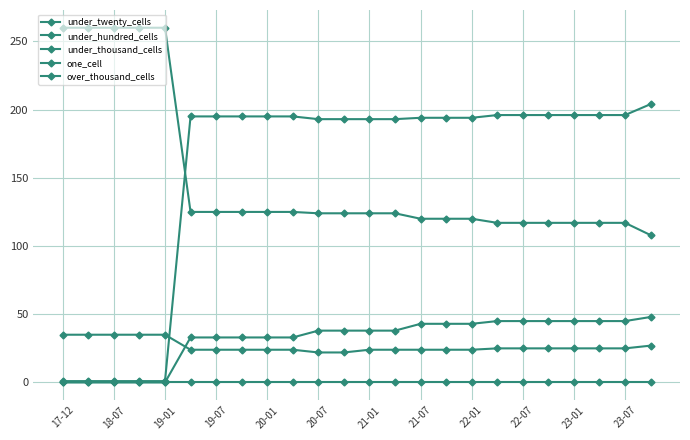

True or false: under_twenty_cells has more than 0 interior local peaks.

False